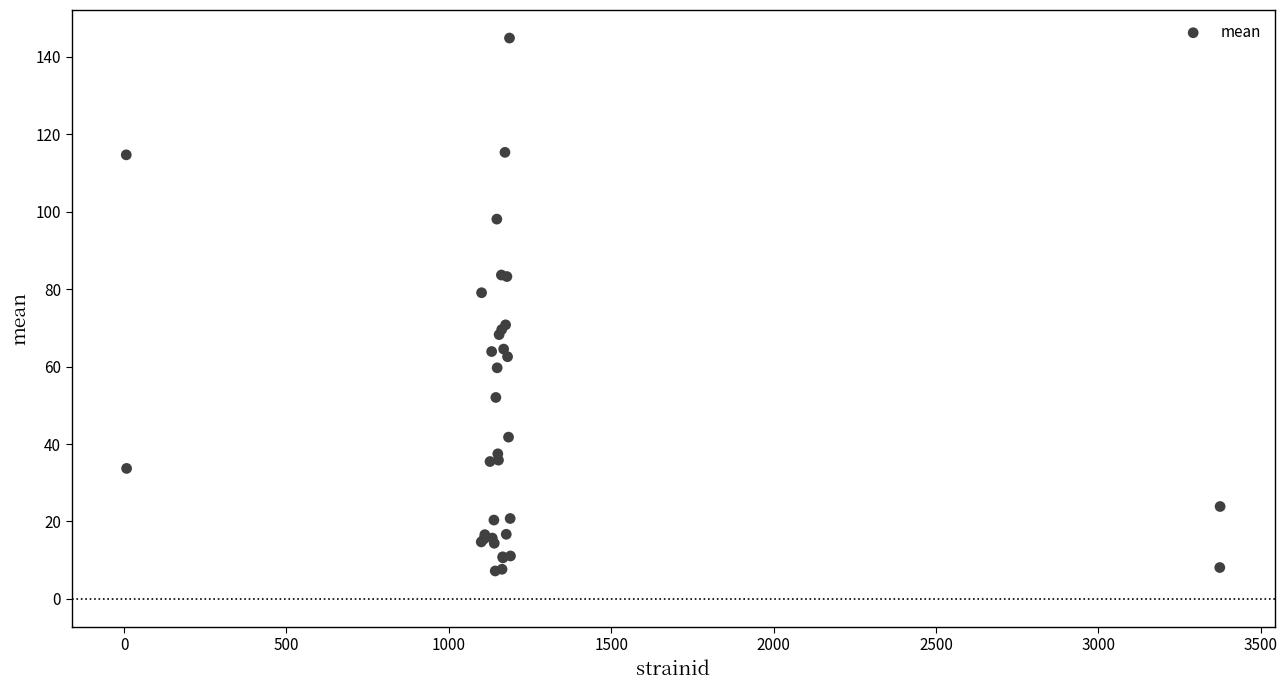

What Y value in the scatter plot is closest to 76?

79.1